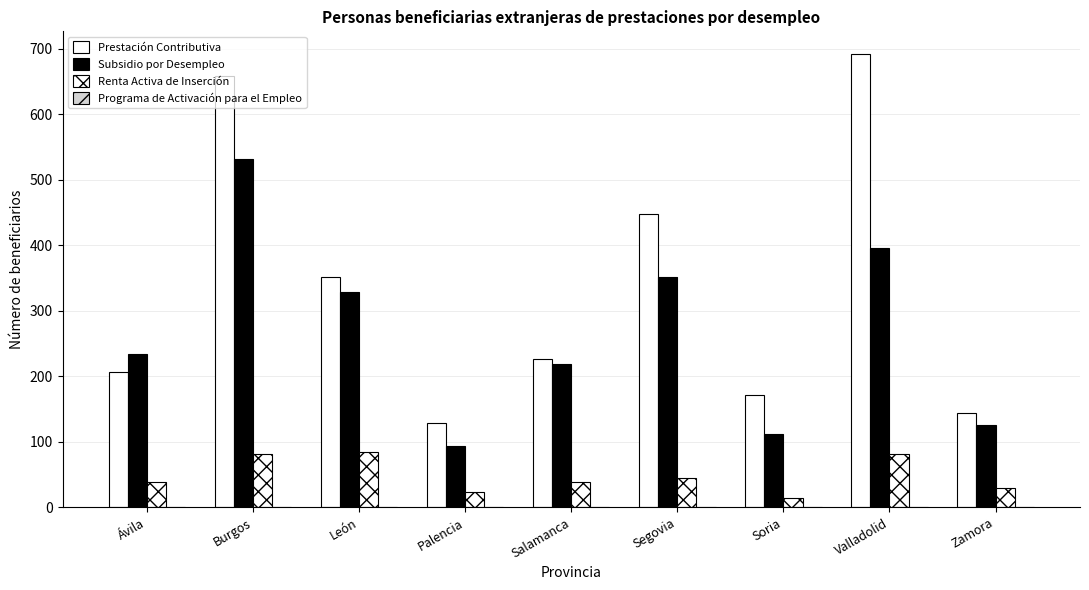

How many bars are there in each group?

3